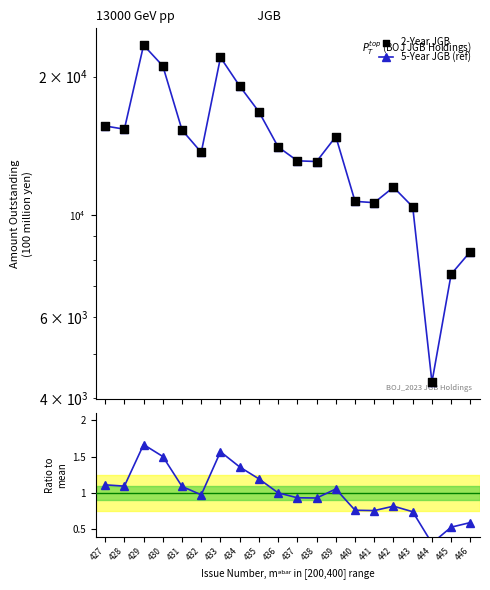

At how many categories does at least one series exceed 146?

20